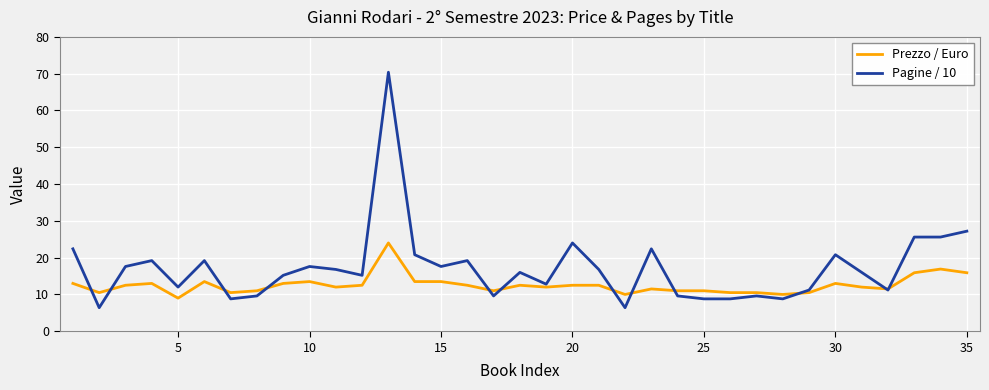

List the series in order of their overall mean, lowest first.

Prezzo / Euro, Pagine / 10